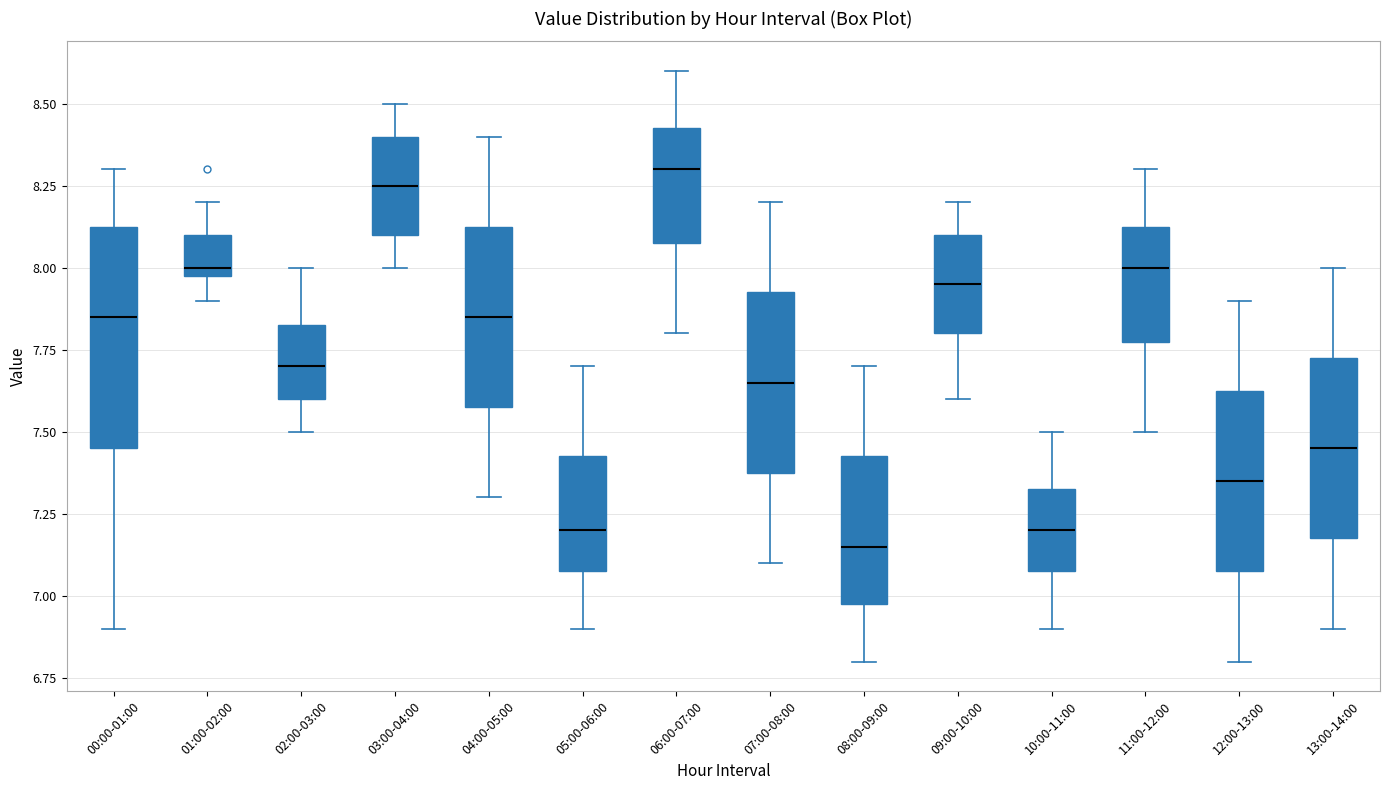

Comparing the boxes themselves (not the whiskers), which one is the tallest?

00:00-01:00